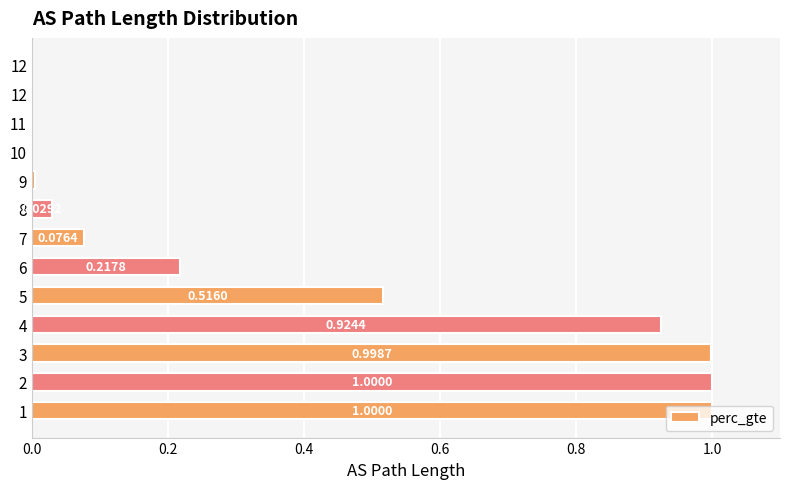

True or false: the data shows 0.0 at 9.

False